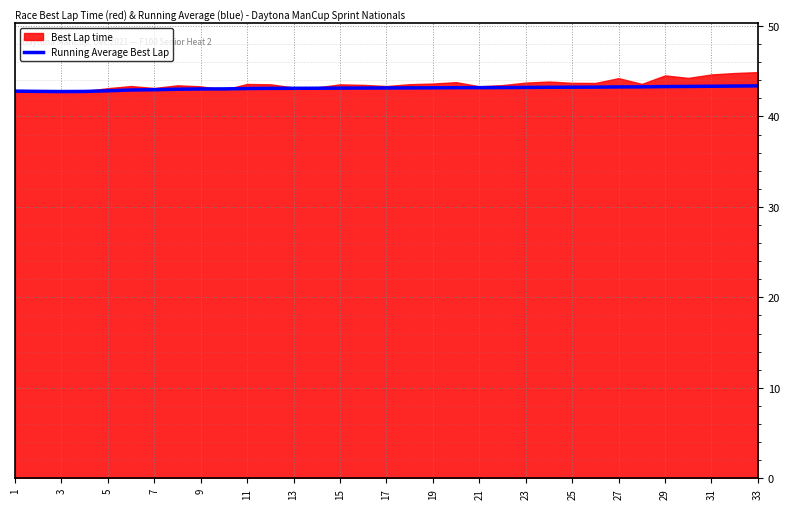

What is the minimum value shown in the chart?

42.8